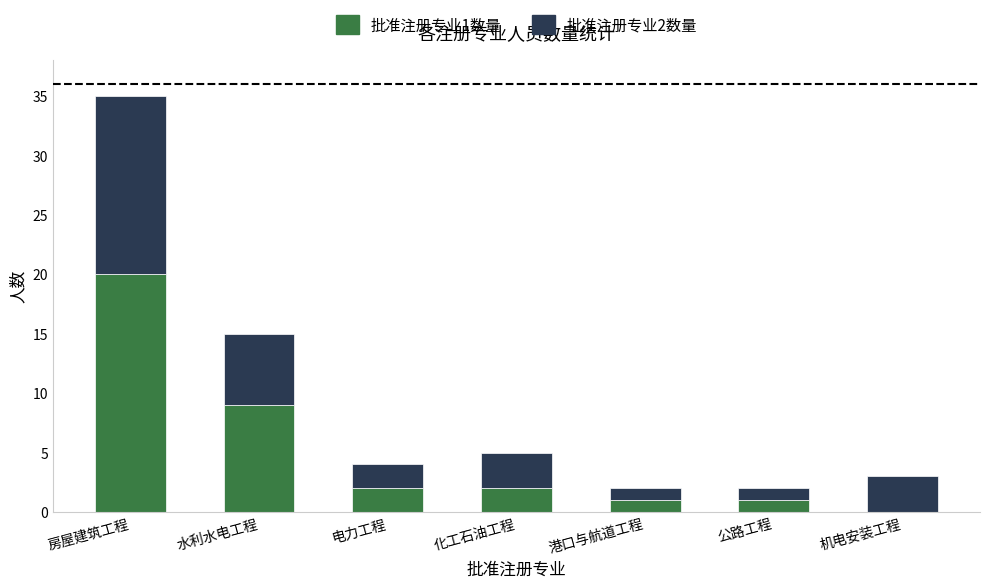

What is the sum of the 批准注册专业1数量 values at 水利水电工程 and 房屋建筑工程?

29